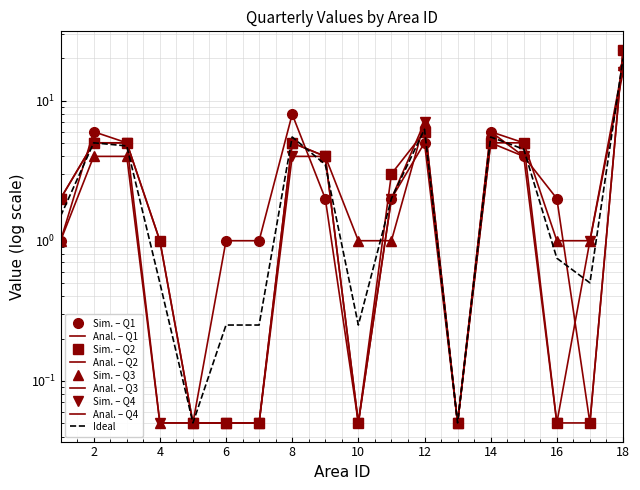

Between which two adjacent categories do Q2 and Q4 first intersect?

11 and 12